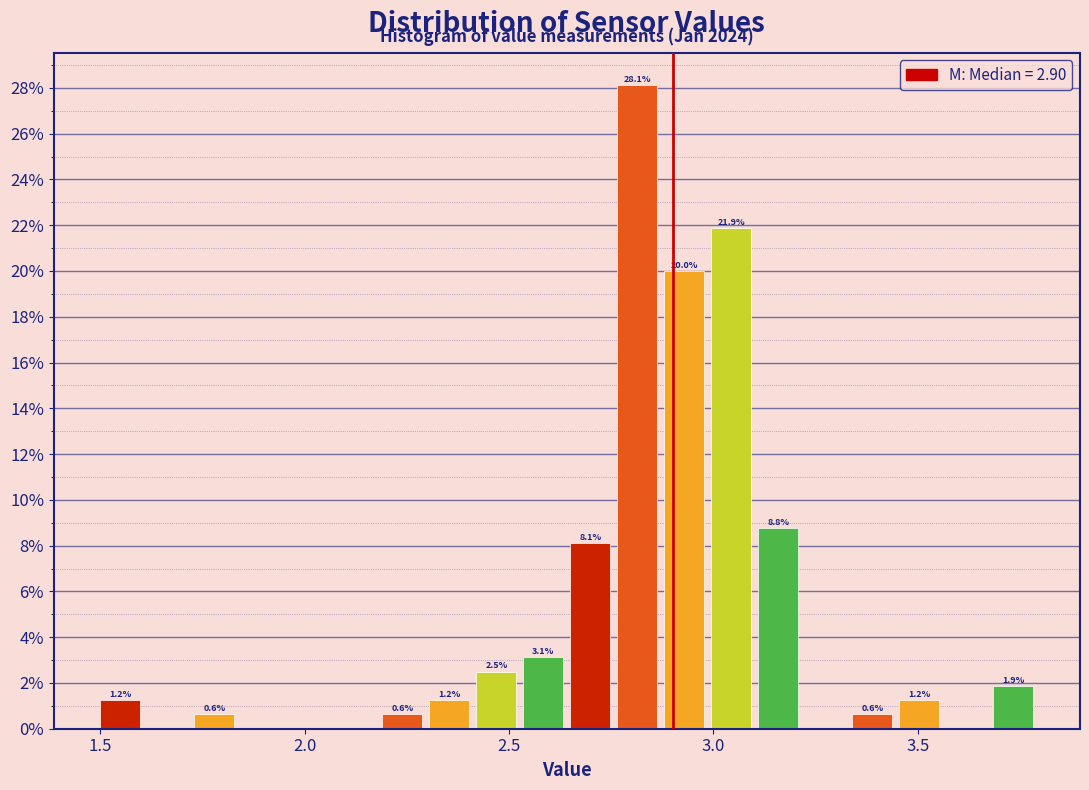

Around what value on the x-axis is the tallest bar? Give the approximate position of its centre, as read against the axis.

2.80